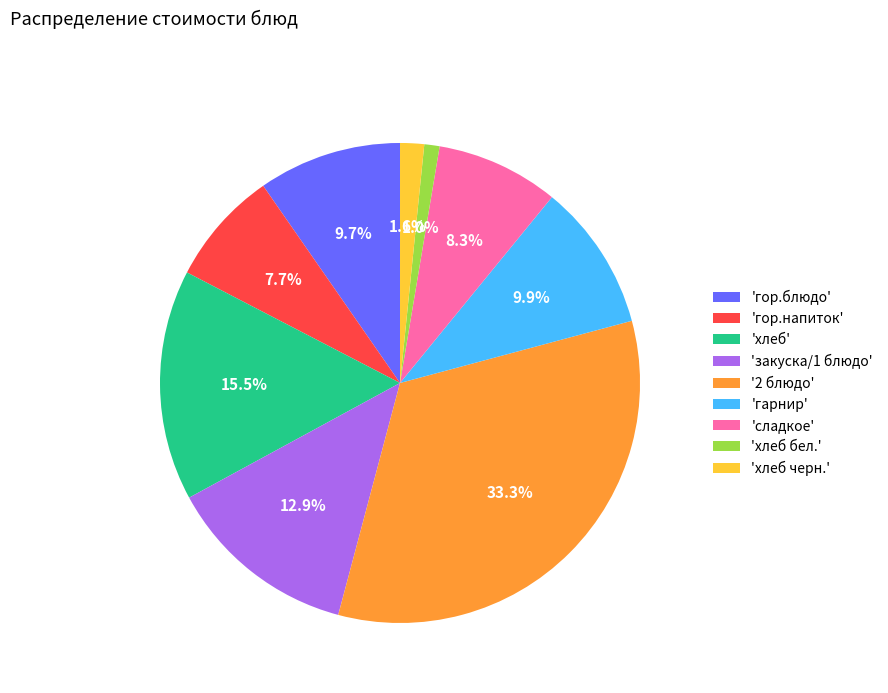

Does any single category account for the majority?

No